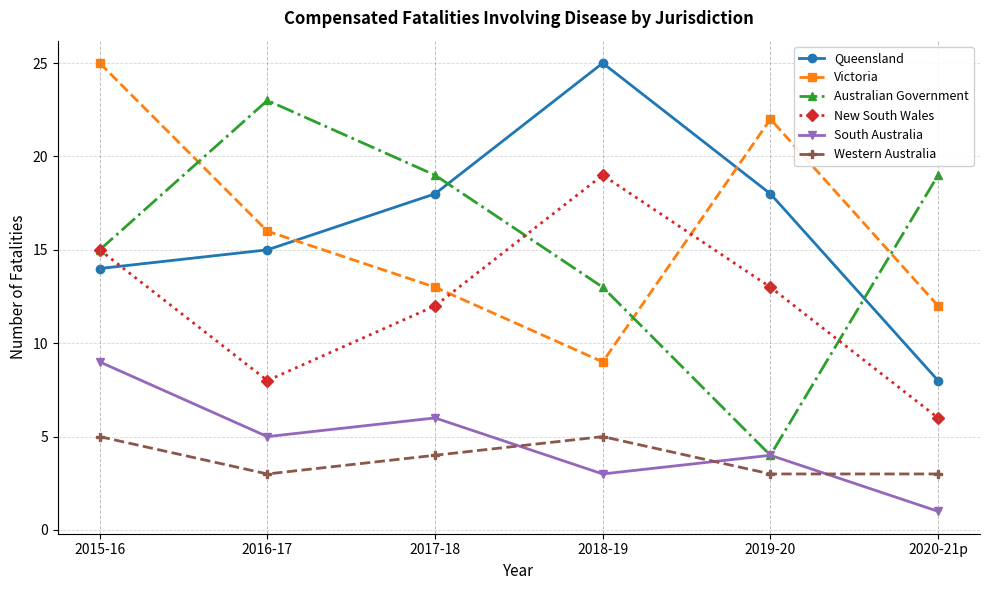

Between 2015-16 and 2020-21p, which series saw the biggest shift?

Victoria